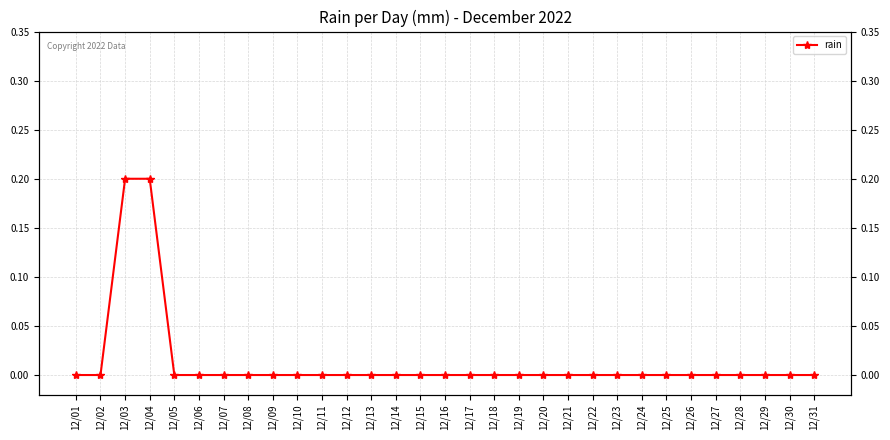

List the labels in order of value, largest first.

12/03, 12/04, 12/01, 12/02, 12/05, 12/06, 12/07, 12/08, 12/09, 12/10, 12/11, 12/12, 12/13, 12/14, 12/15, 12/16, 12/17, 12/18, 12/19, 12/20, 12/21, 12/22, 12/23, 12/24, 12/25, 12/26, 12/27, 12/28, 12/29, 12/30, 12/31